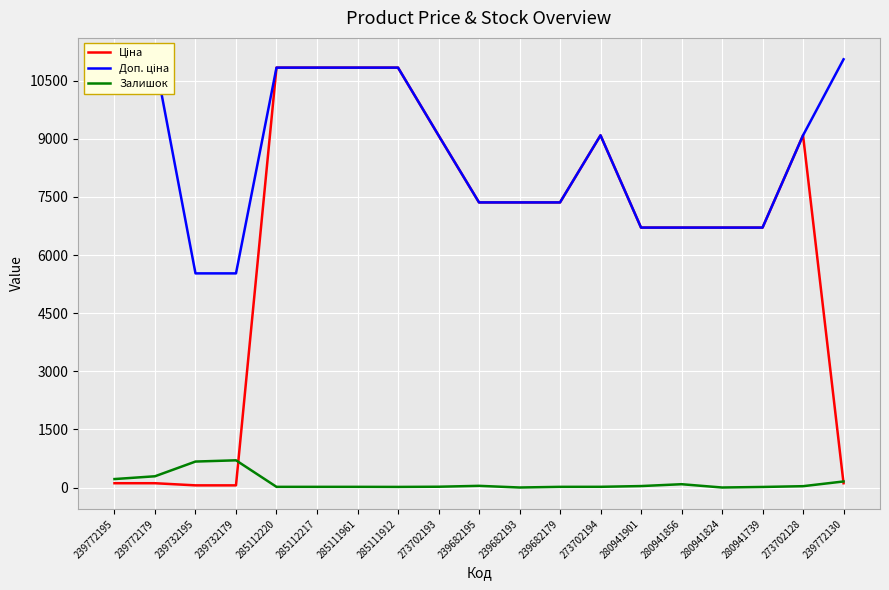

The value of Ціна at 239772130 is 110.5. True or false?

True